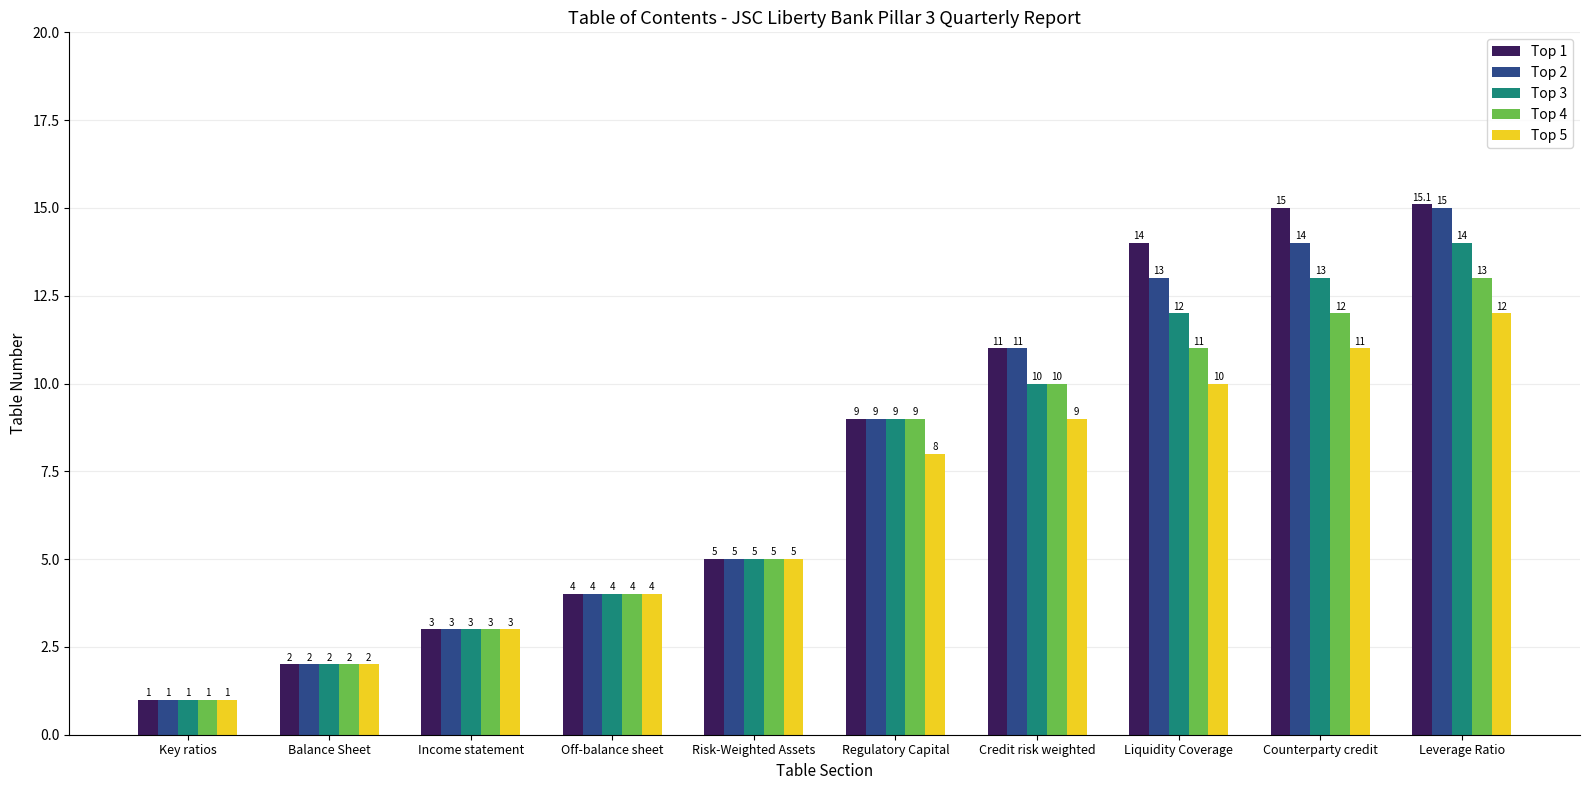

What is the label of the 5th bar from the right?

Regulatory Capital